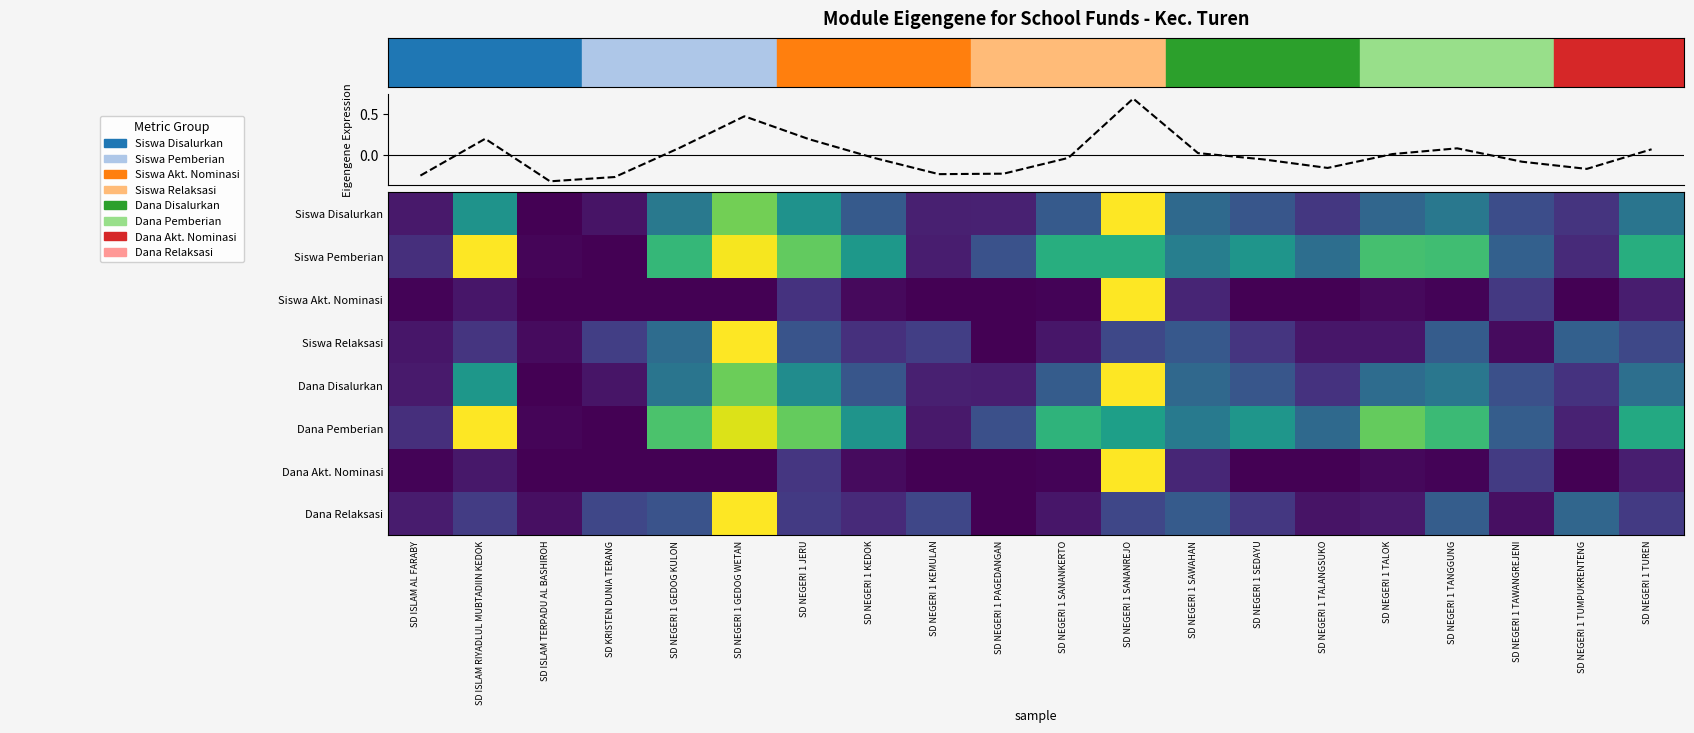

Which has a higher value, SD NEGERI 1 PAGEDANGAN or SD NEGERI 1 TANGGUNG?

SD NEGERI 1 TANGGUNG